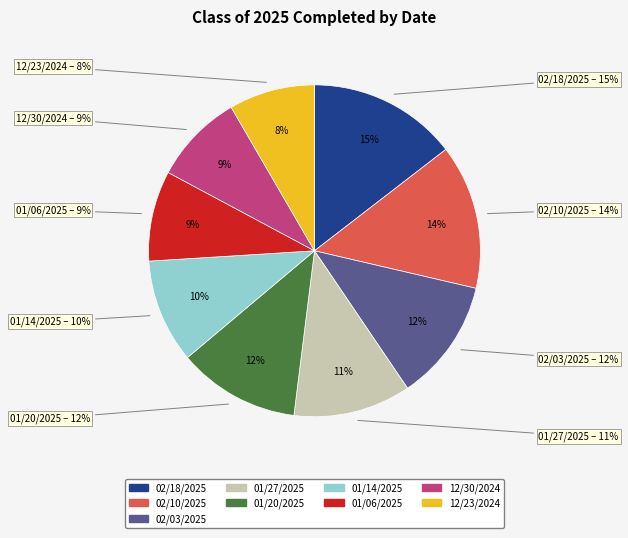

Is it true that 02/18/2025 is 29% of the pie?

False